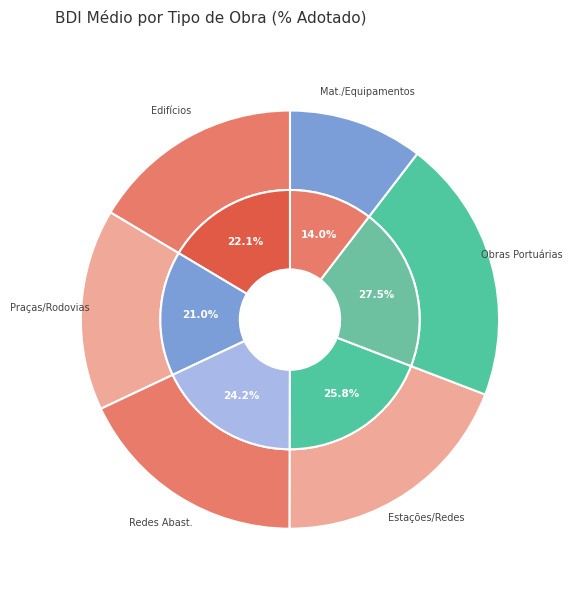

How many slices are in this pie chart?

6